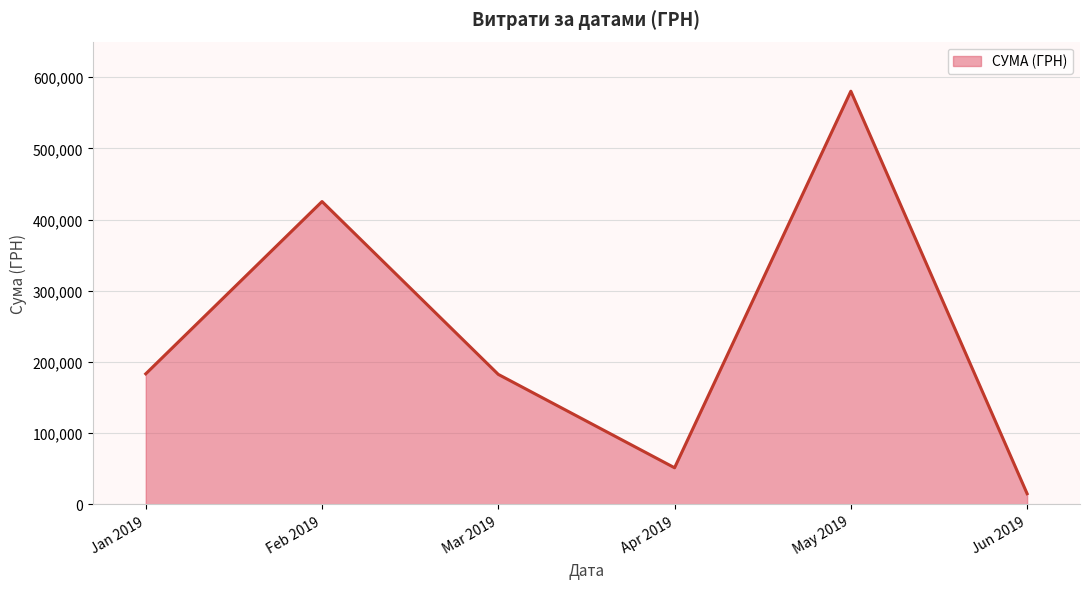

What is the approximate value at May 2019?

580382.1